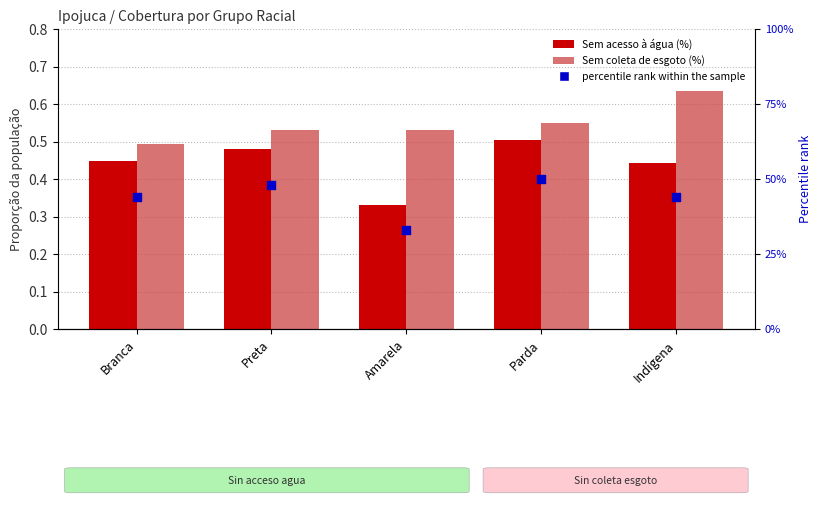

At which category is the sum across all series the highest?

Parda